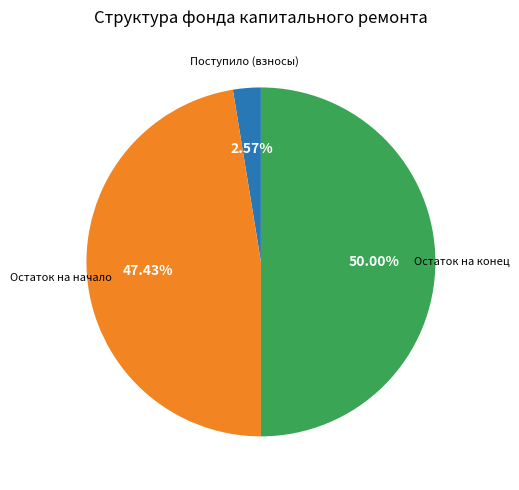

What is the smallest slice in the pie chart?

Поступило (взносы)